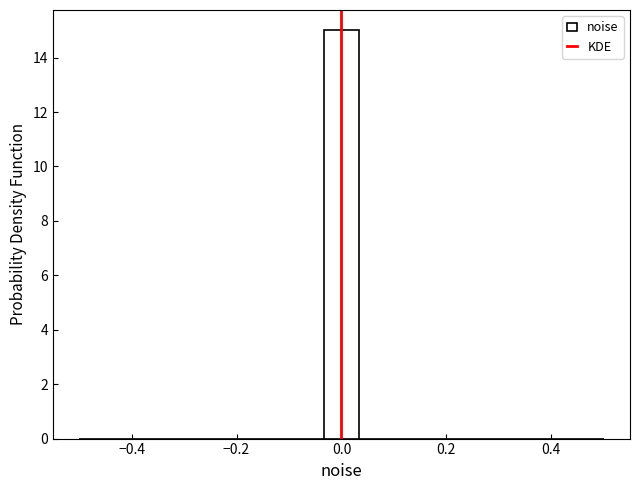

Read against the x-axis, roughly where is the centre of the tallest bar?

0.00